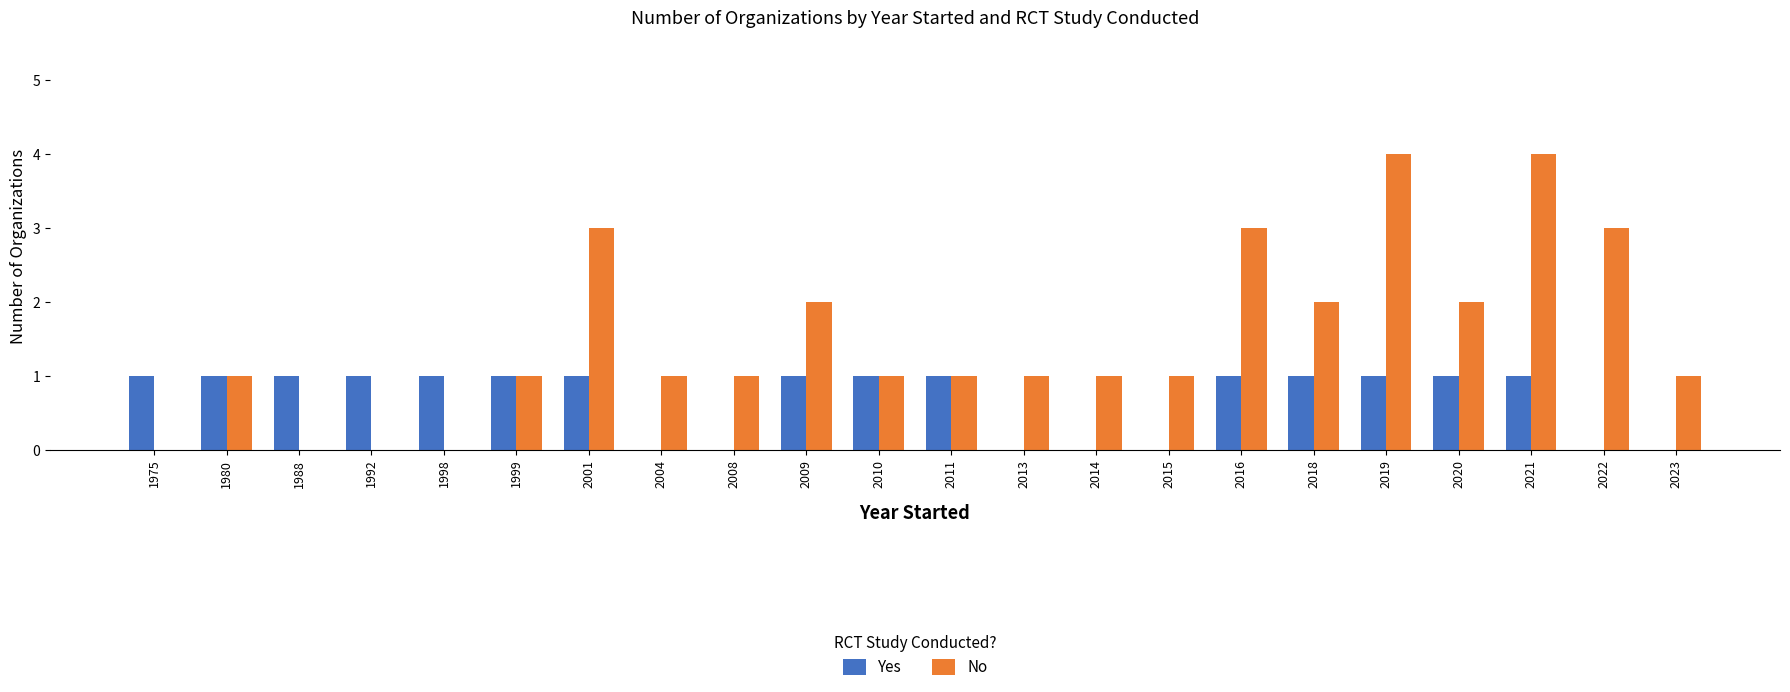

Is the value of Yes at 2020 greater than the value of No at 2019?

No